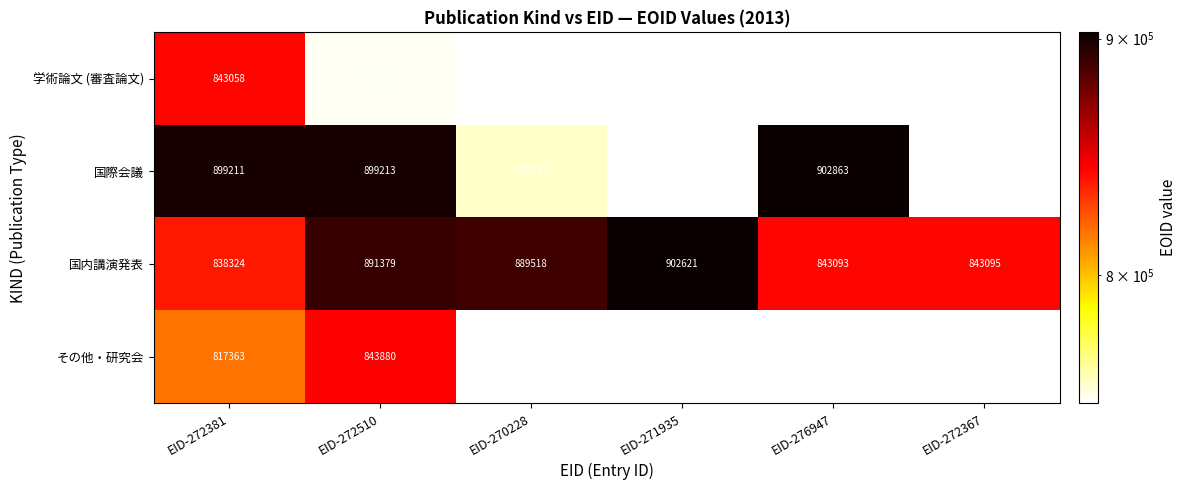

The 国内講演発表 series shows 1363231 at EID-270228. True or false?

False